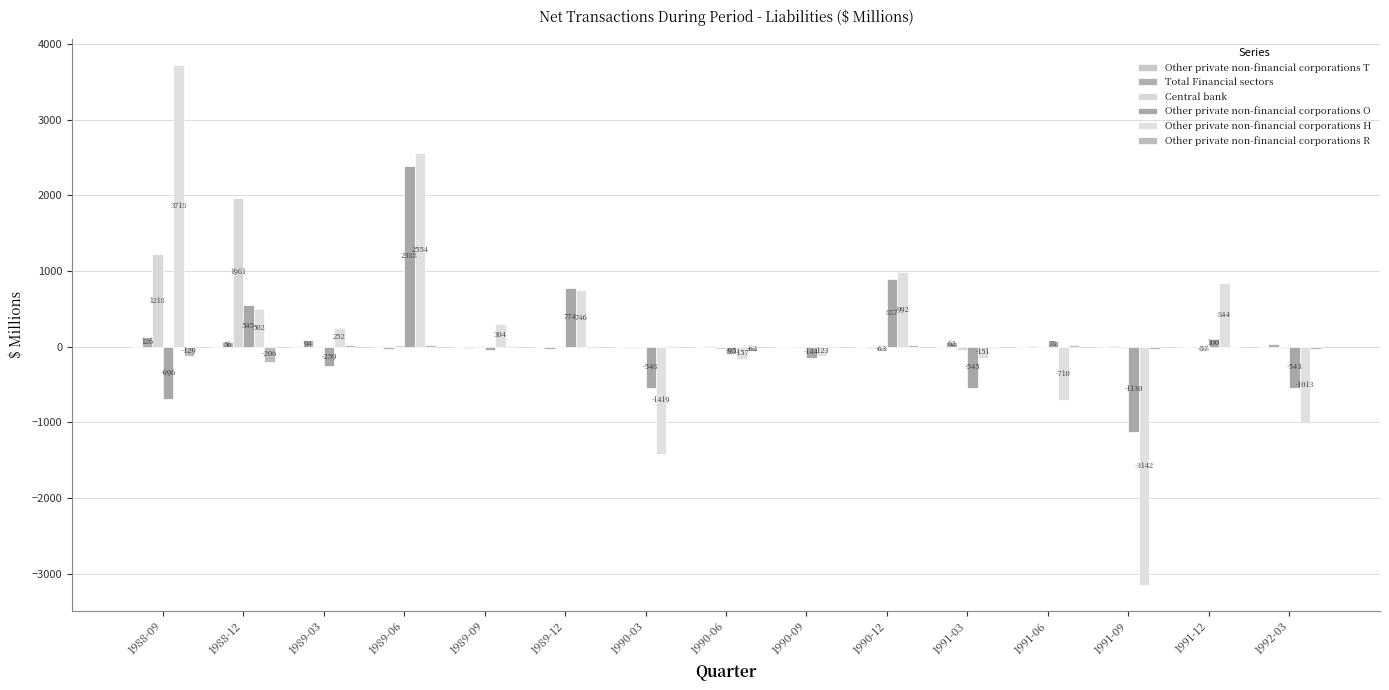

How many categories are shown in the chart?

15